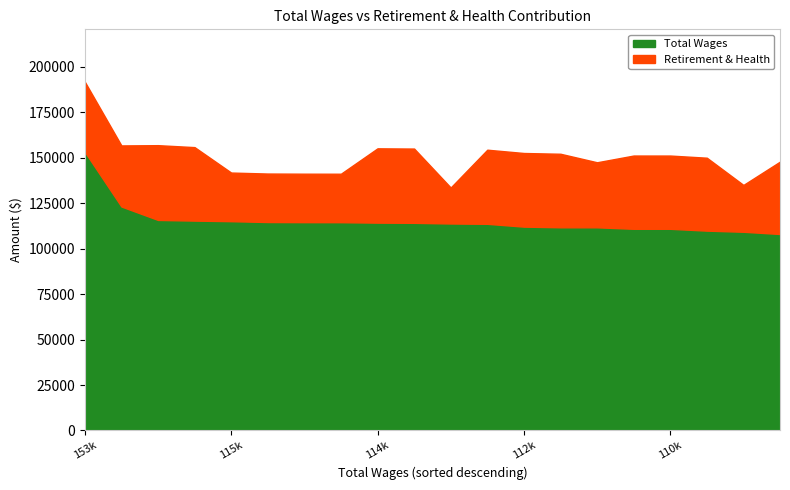

True or false: total_wages and total_retirement intersect in this chart.

False